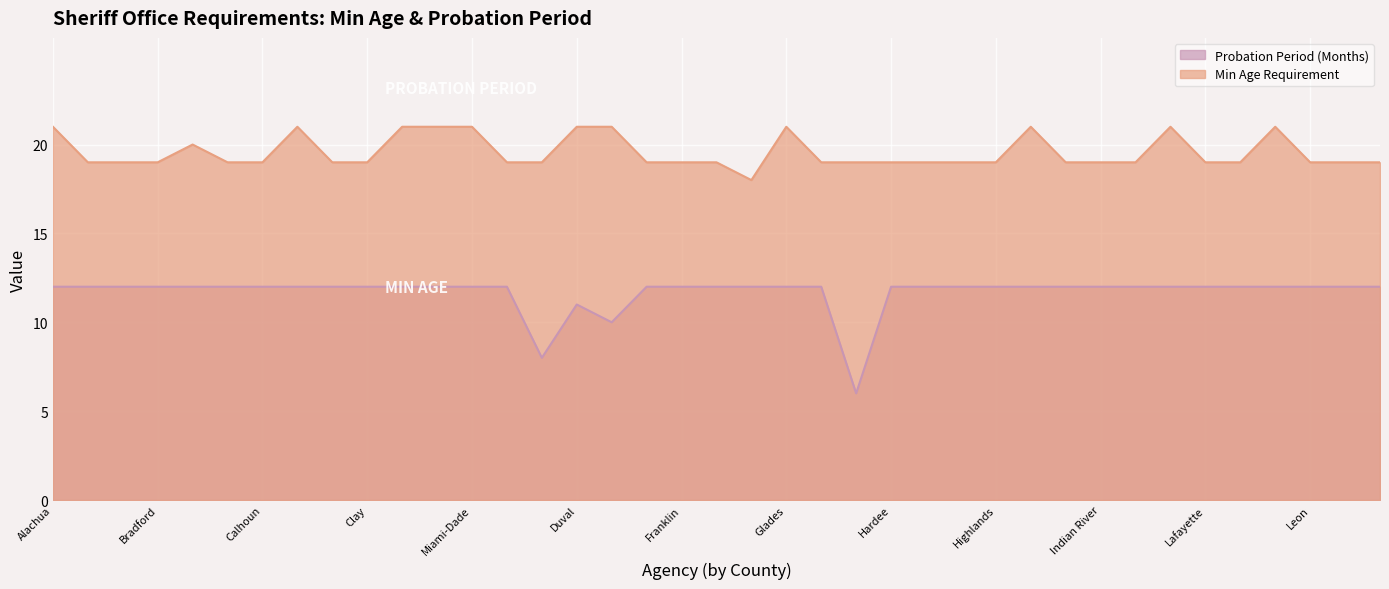

What is the difference between the maximum and minimum values in the Probation Period (Months) series?

6